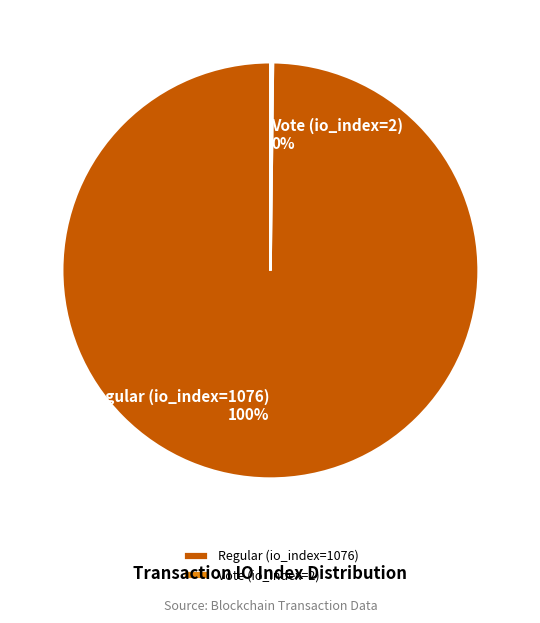

Is there any slice that represents more than half of the pie?

Yes